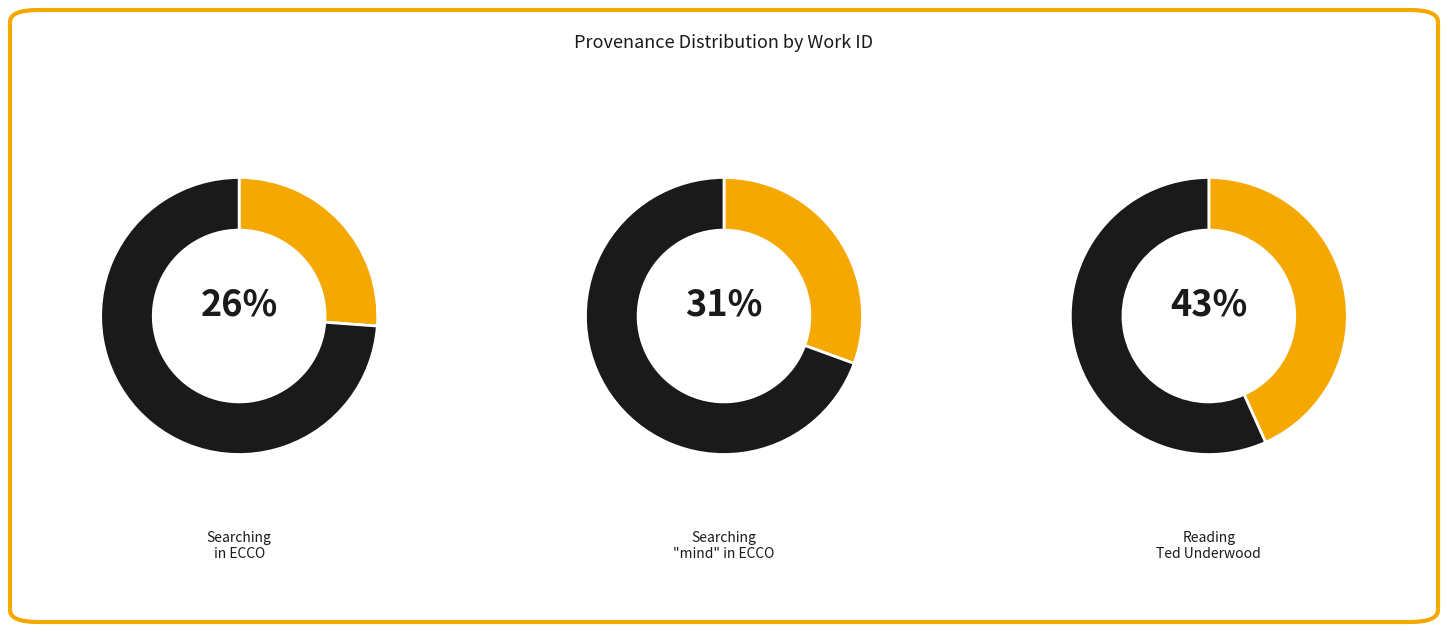

Count the number of slices in the pie.

3